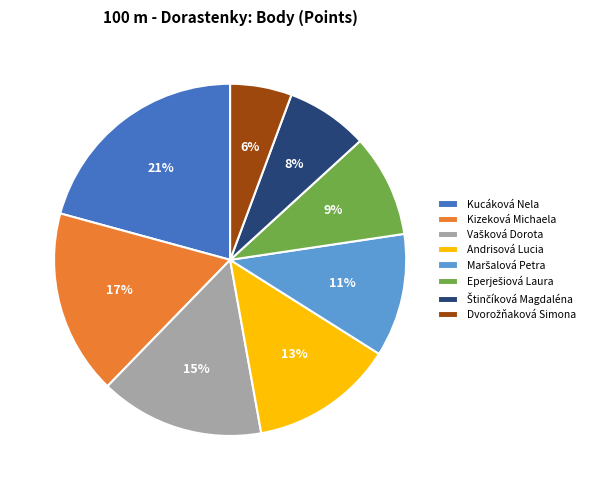

To the nearest percent, what is the difference between the Kucáková Nela and Kizeková Michaela slice percentages?

4%